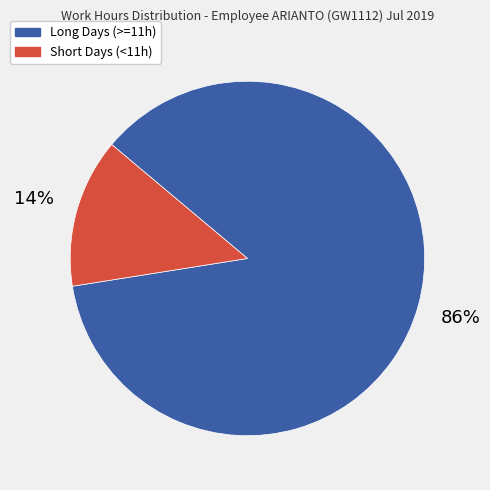

Does any single category account for the majority?

Yes